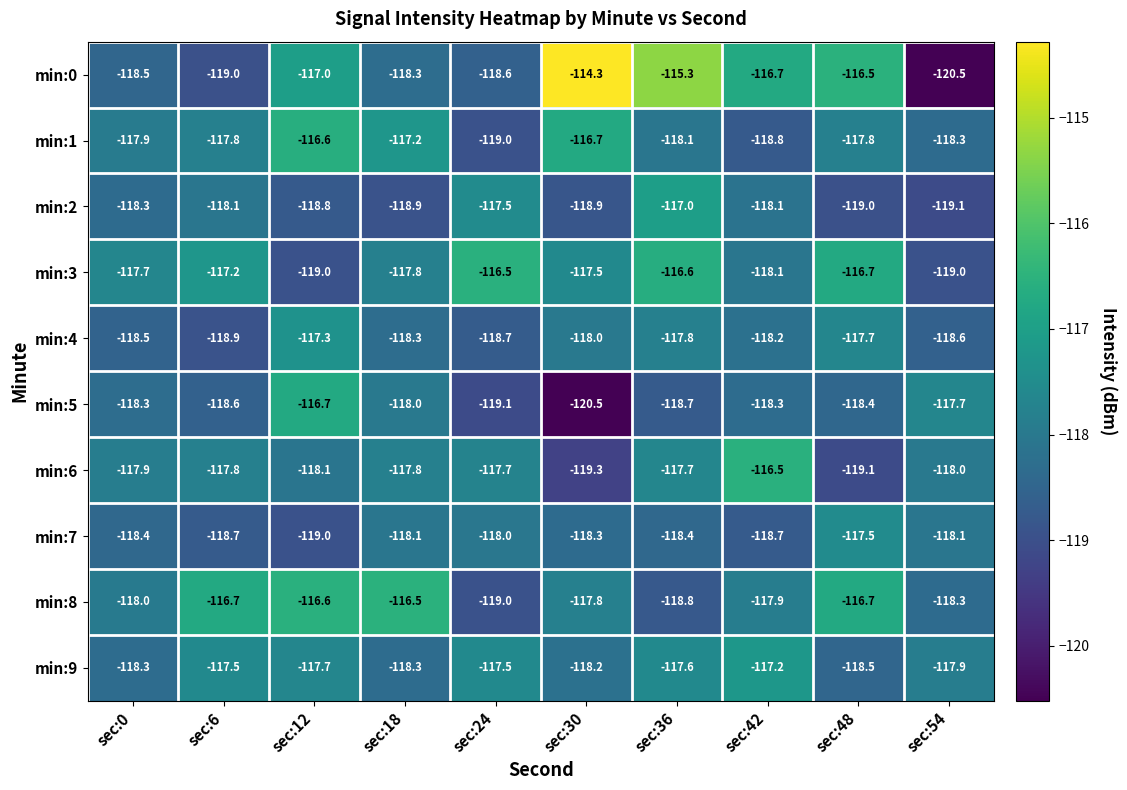

What is the sum of the min:2 values at sec:12 and sec:18?

-237.7